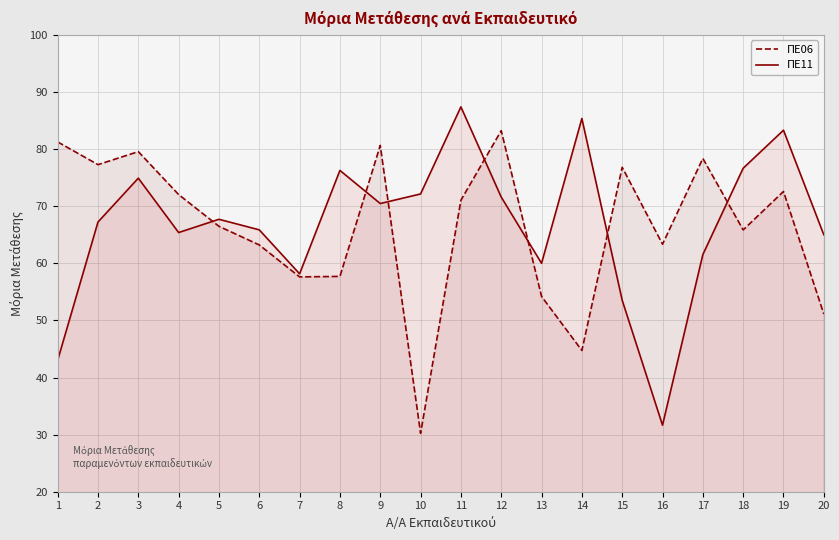

Where is ΠΕ06 nearest to the value 56?

7